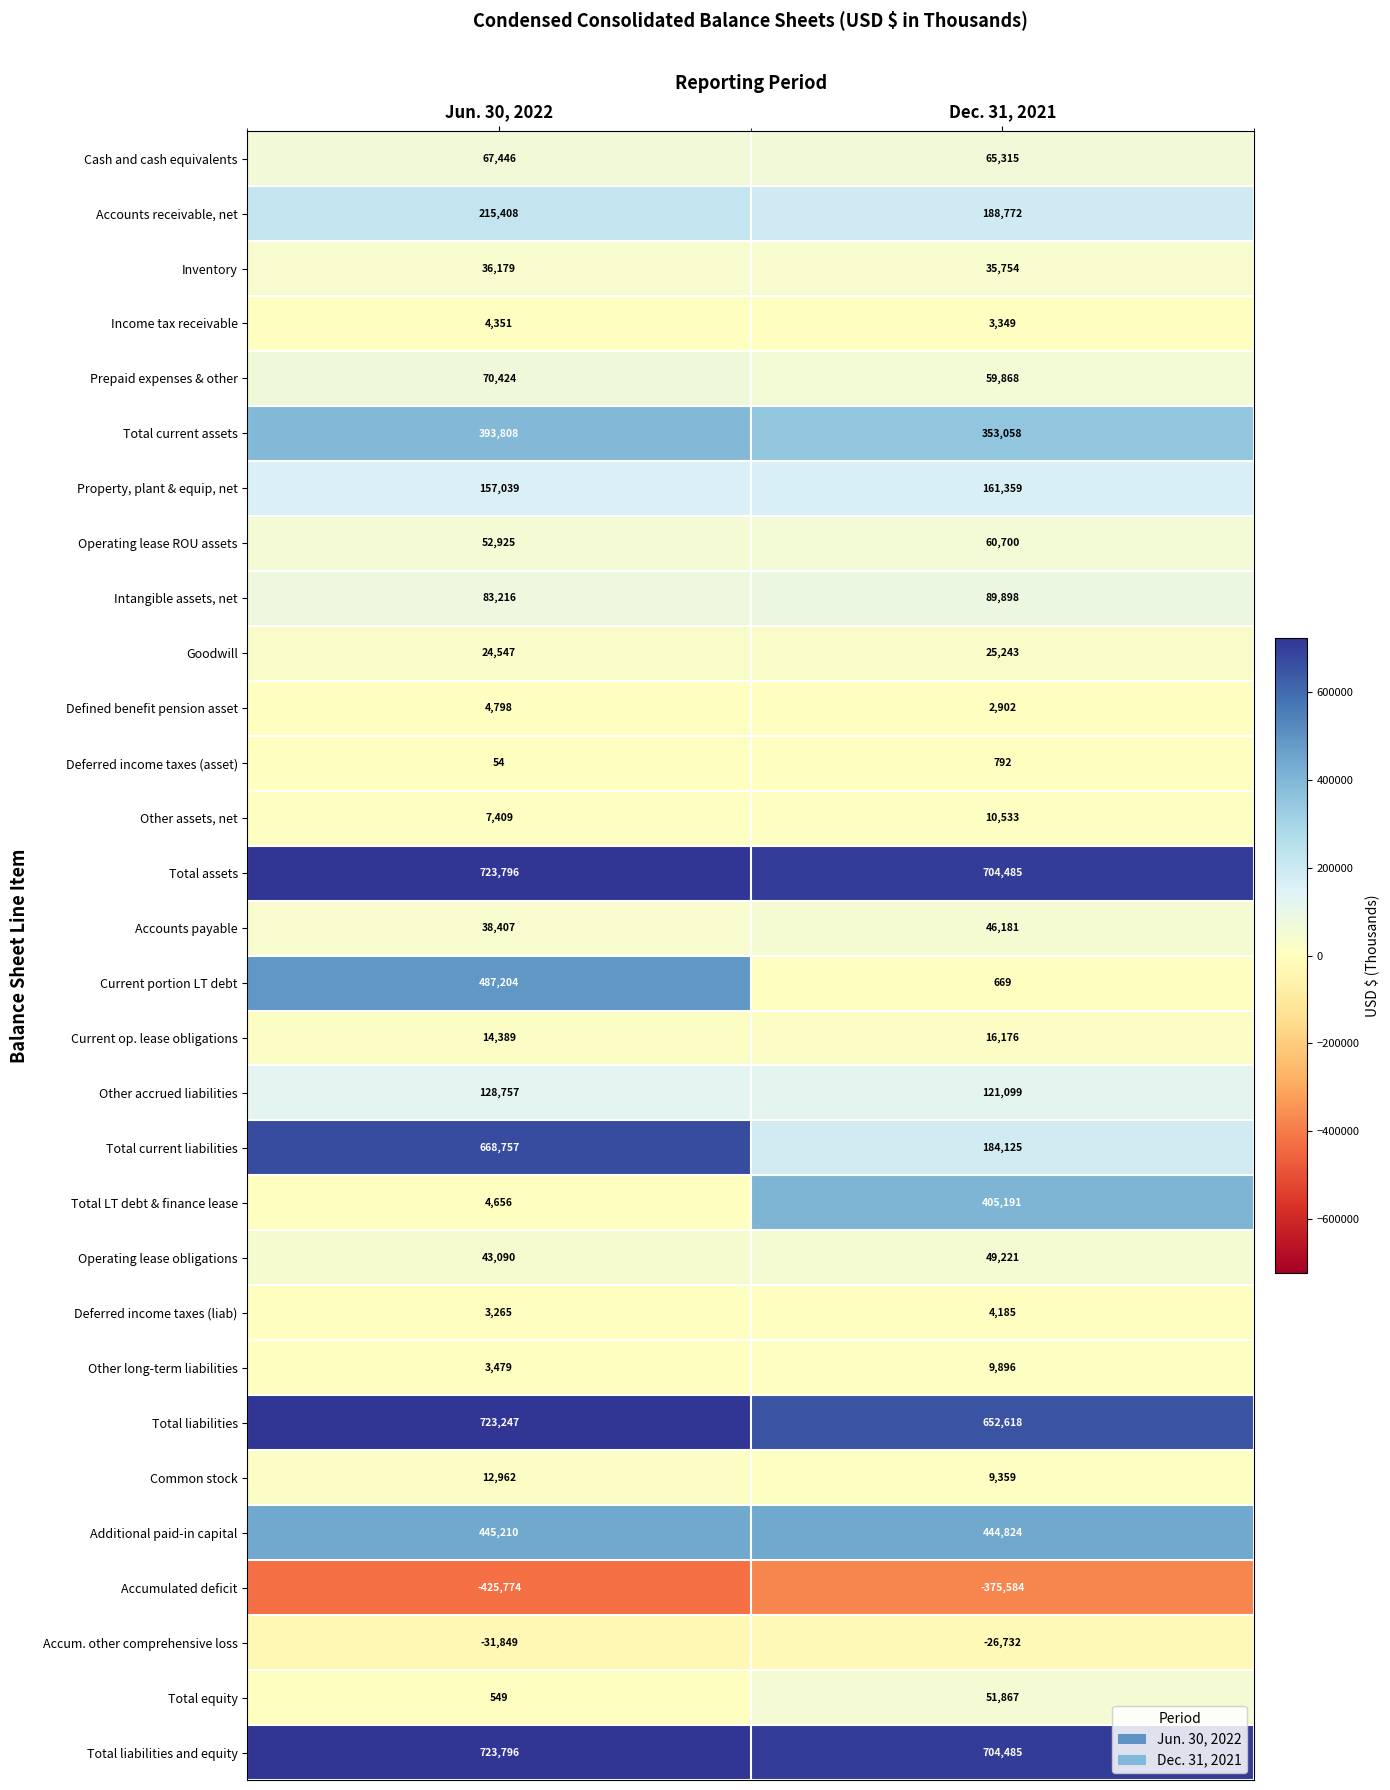

Which series has the largest range (max minus min)?

Current portion LT debt